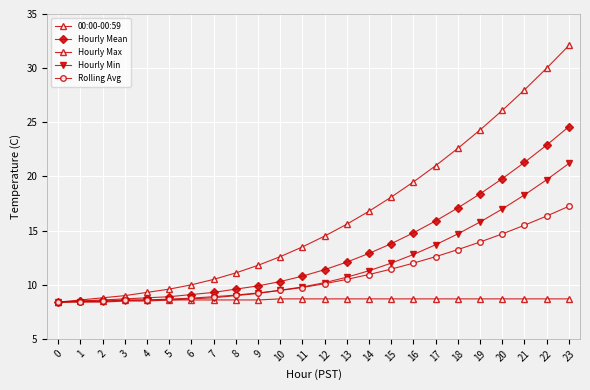

The Hourly Min series shows 8.4 at 1. True or false?

True